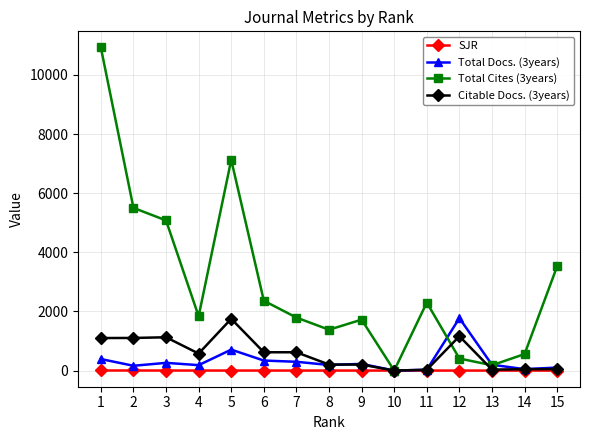

What are all the series names shown in the legend?

SJR, Total Docs. (3years), Total Cites (3years), Citable Docs. (3years)